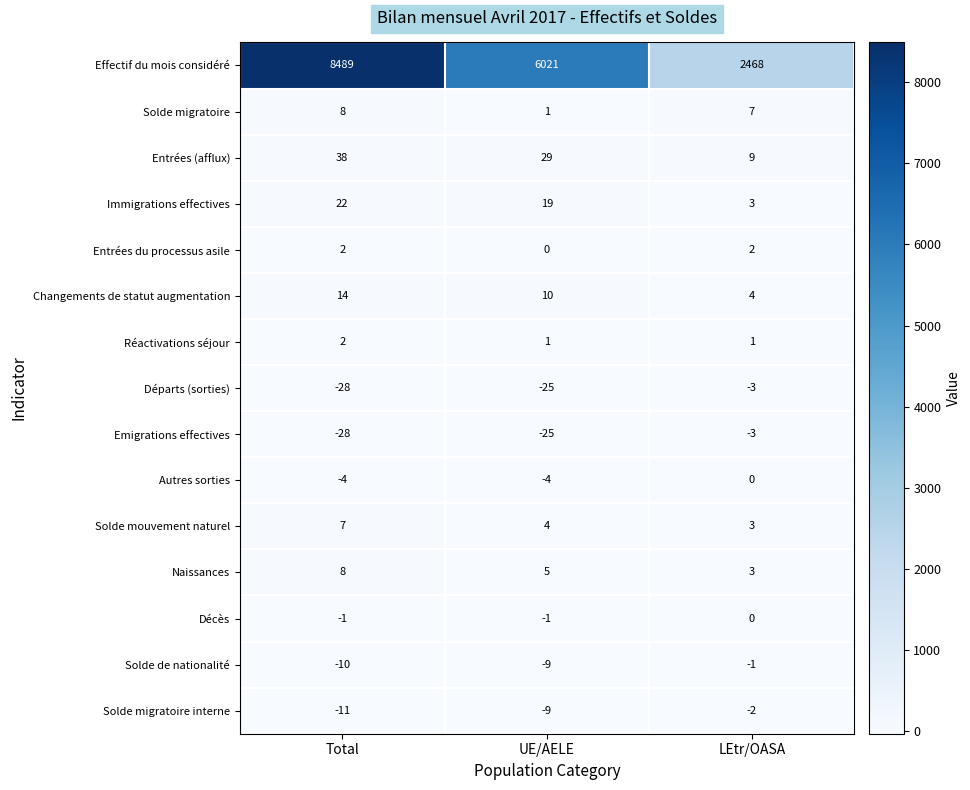

What is the sum of all Solde mouvement naturel values?

14